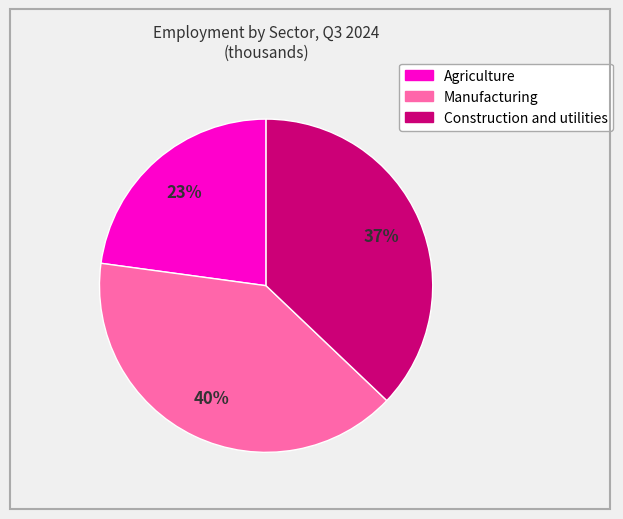

Is it true that Agriculture is 17% of the pie?

False